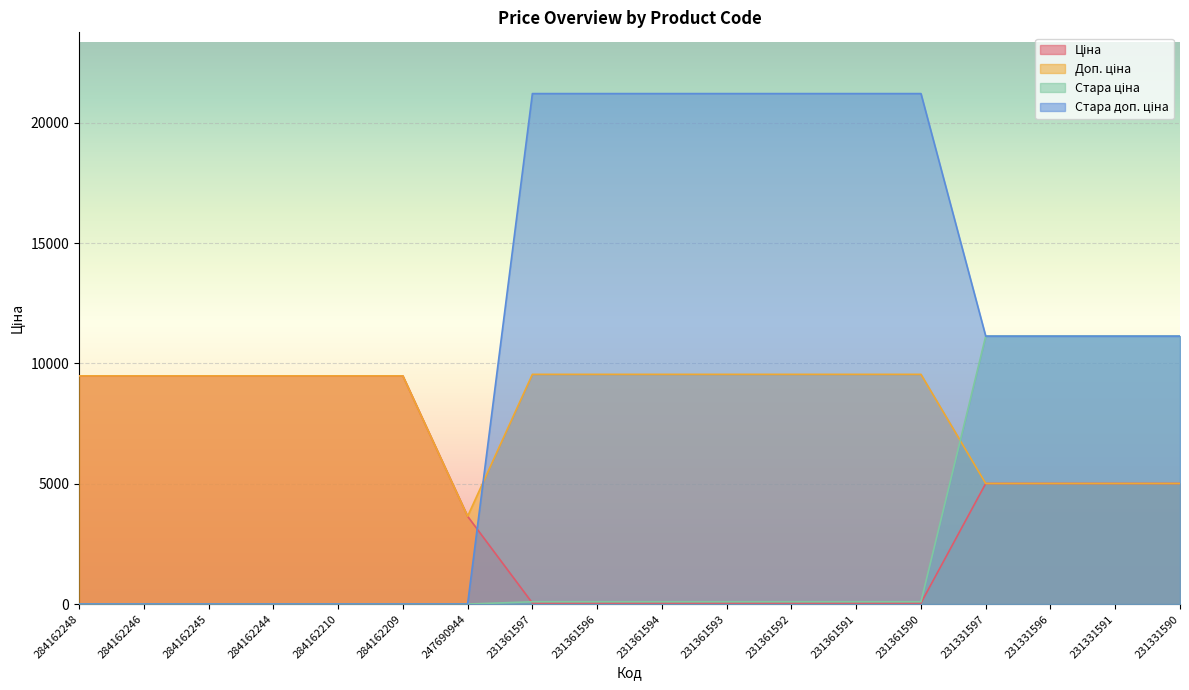

How many data points in Ціна are above 5009?

10